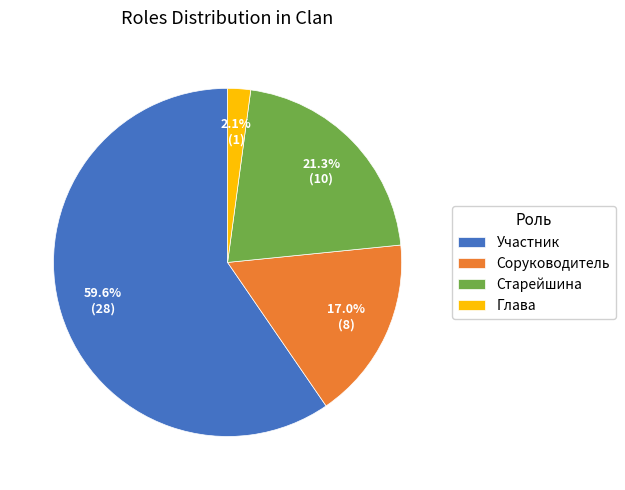

Do Глава and Старейшина together represent more than half of the pie?

No